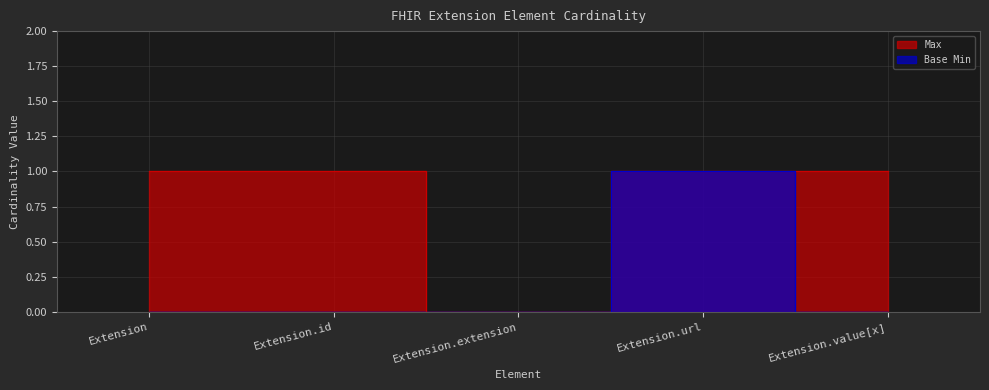

Between Extension.id and Extension.value[x], which series saw the biggest shift?

Max